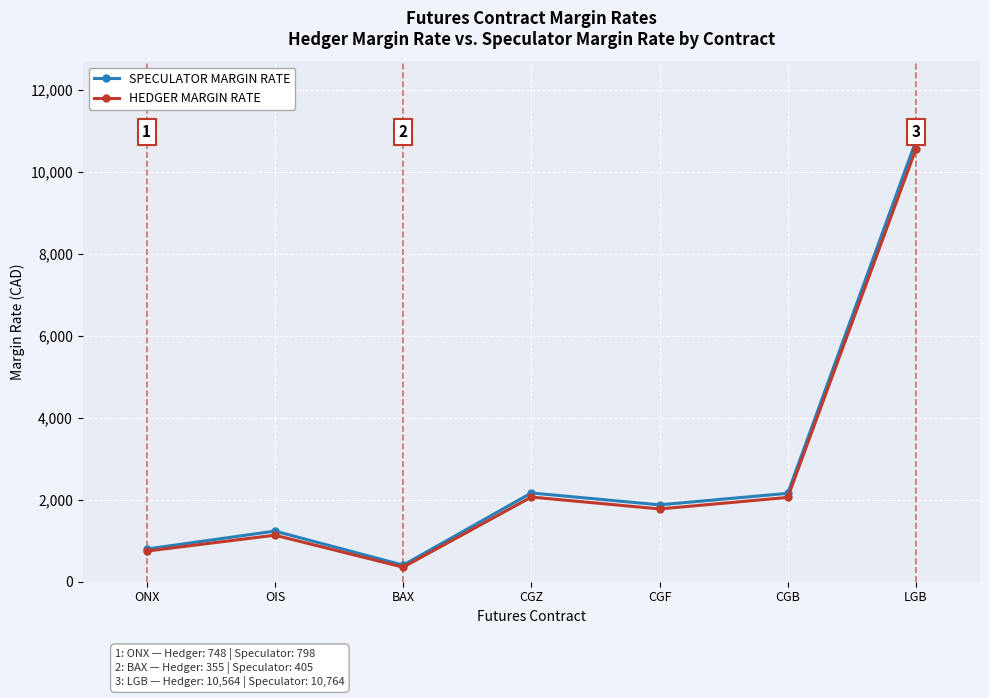

What is the smallest value displayed?

355